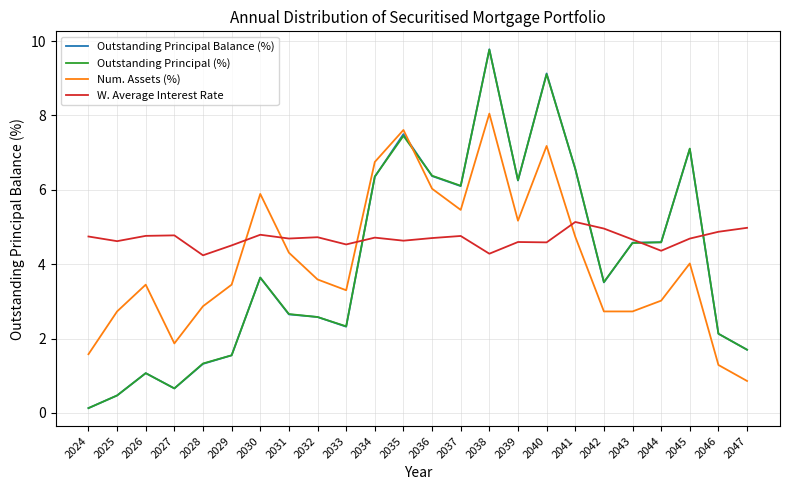

The Num. Assets (%) series shows 2.7 at 2042. True or false?

True